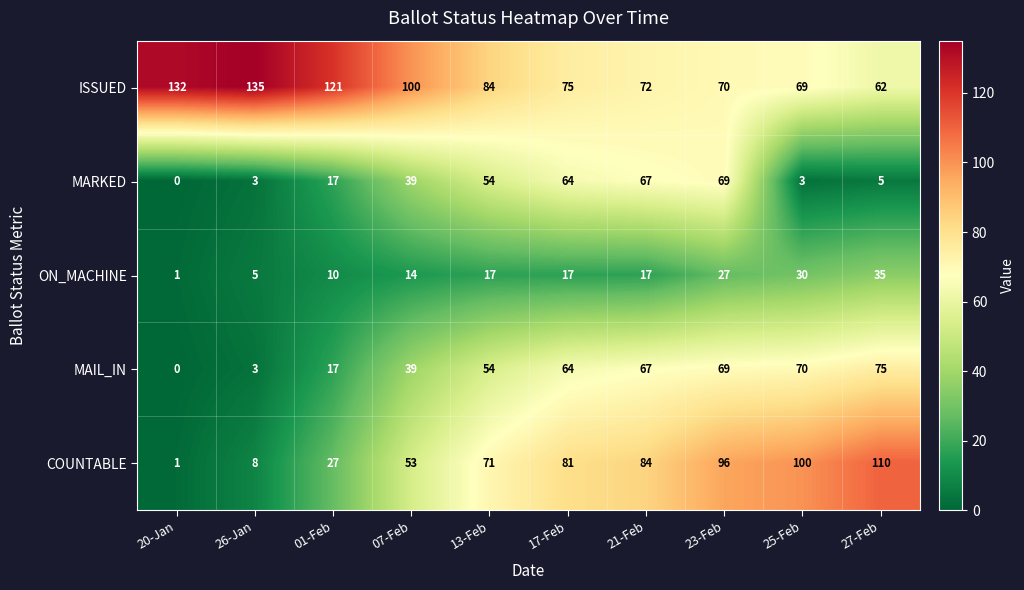

Which series has the largest range (max minus min)?

COUNTABLE